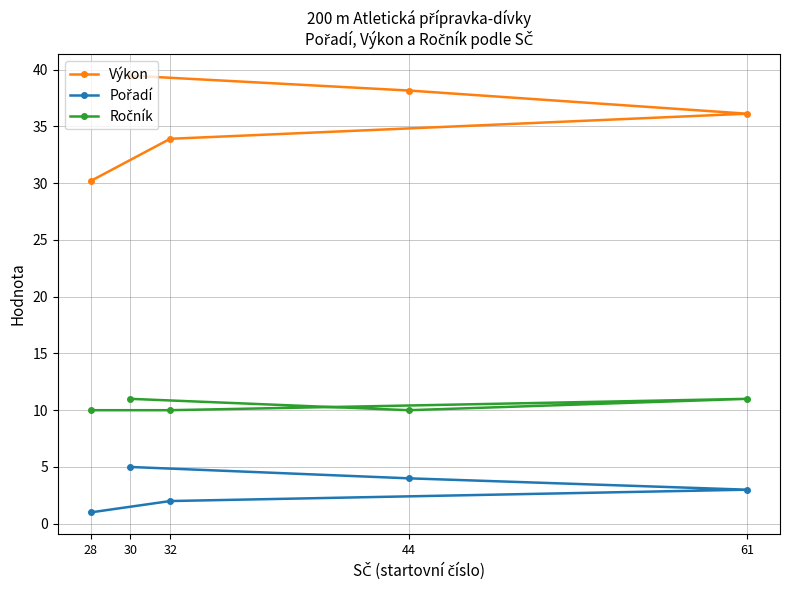

True or false: Ročník has a value of 14.5 at 32.

False